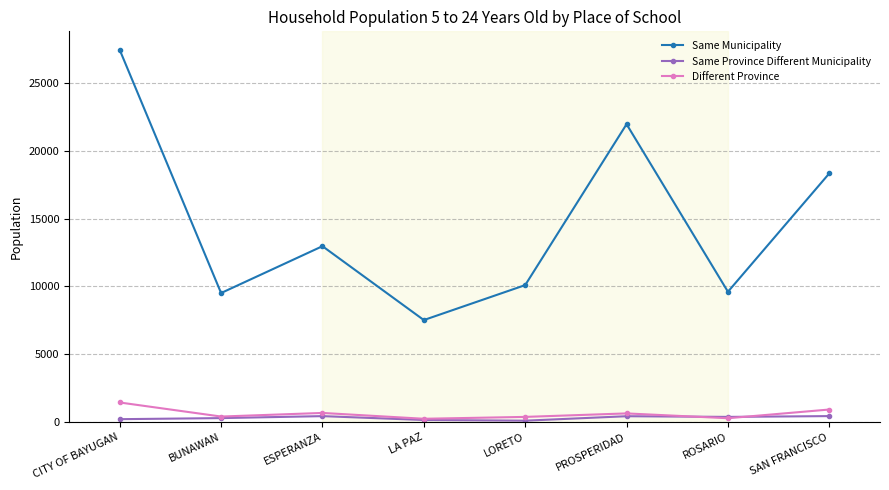

True or false: Same Municipality and Different Province cross at least once.

False